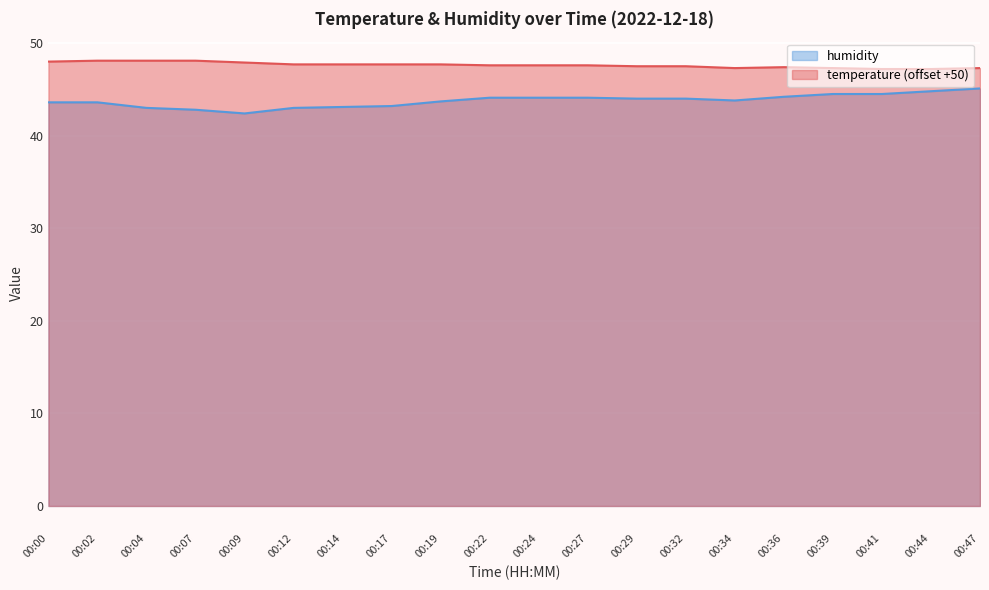

What is the total value across all series at 00:07?

90.9